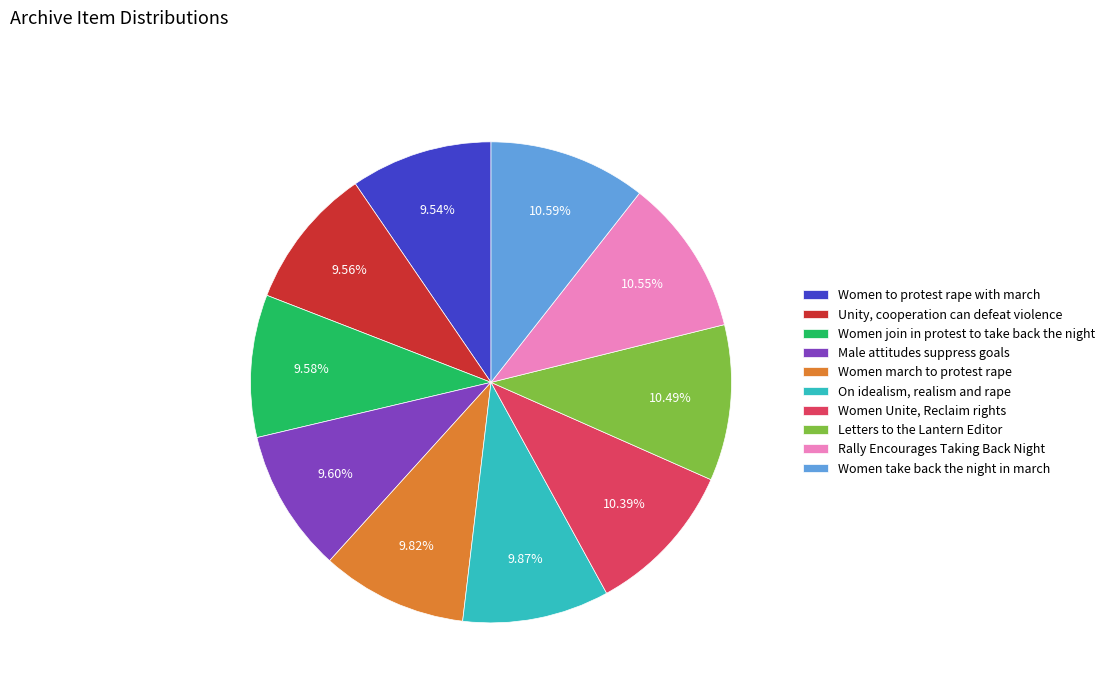

Which has a higher value, Male attitudes suppress goals or Letters to the Lantern Editor?

Letters to the Lantern Editor